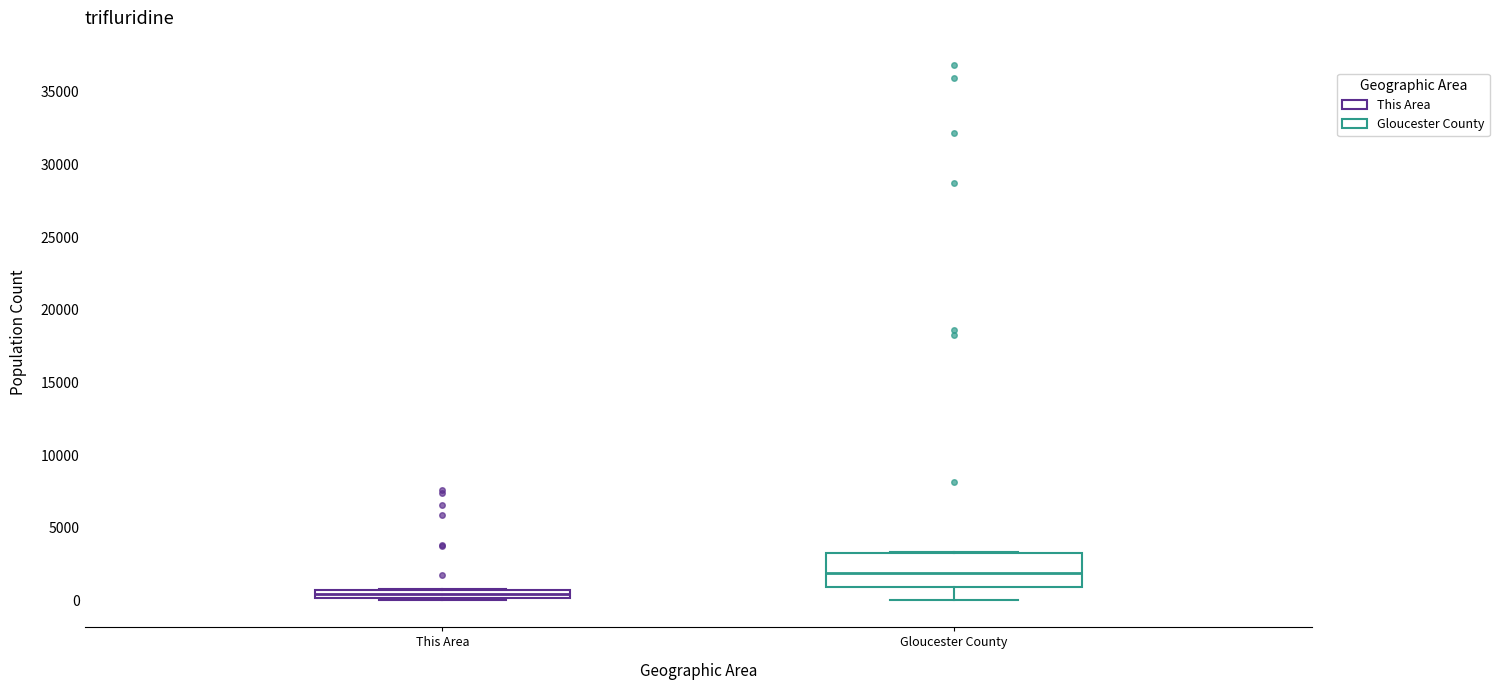

Which box is the tallest, from its lower edge to its upper edge?

Gloucester County